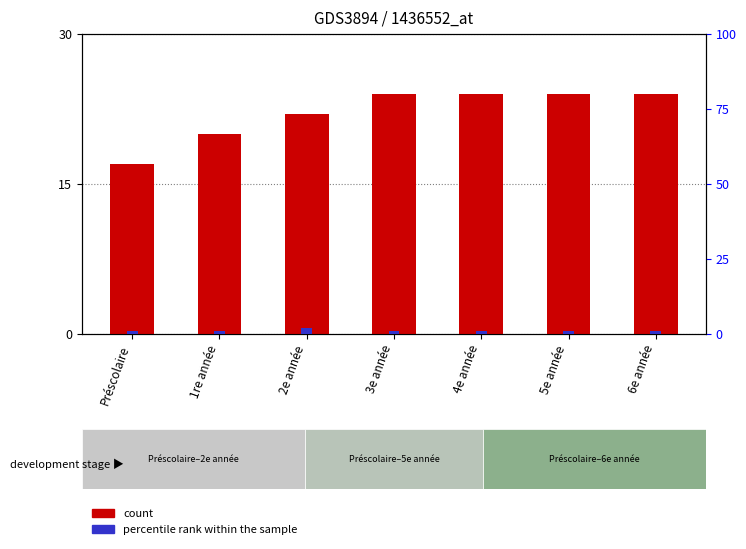

Which series has the widest spread of values?

count